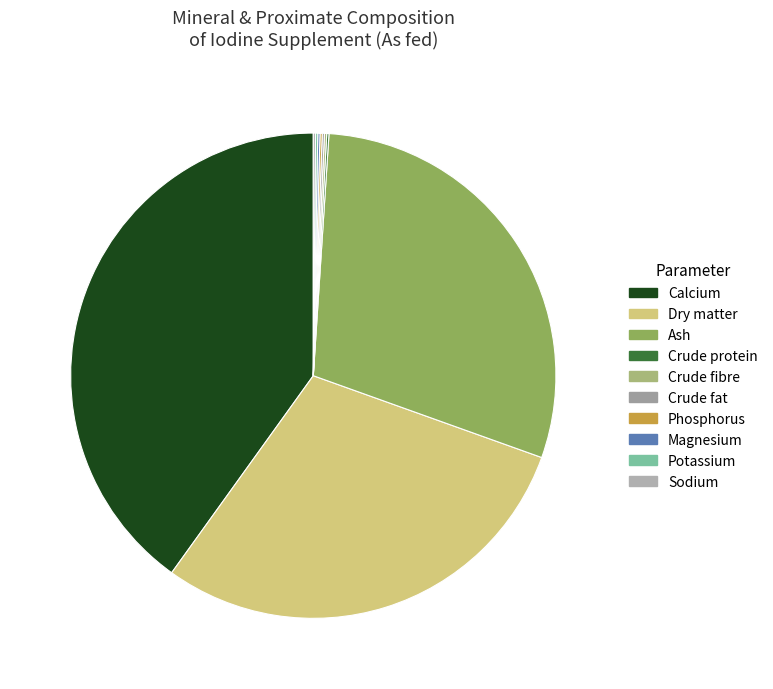

How many segments does this pie chart have?

10